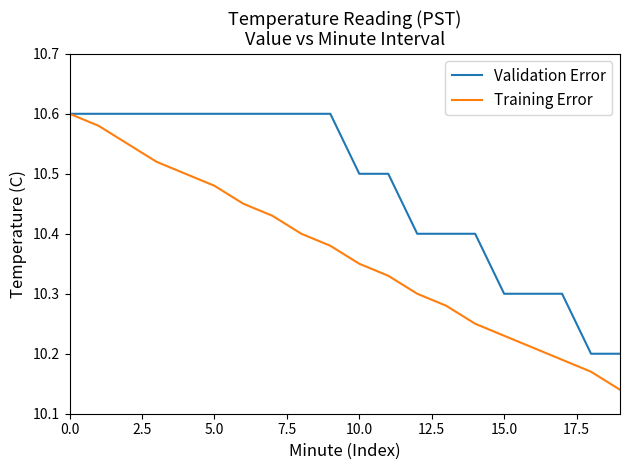

Which series has the largest range (max minus min)?

Training Error